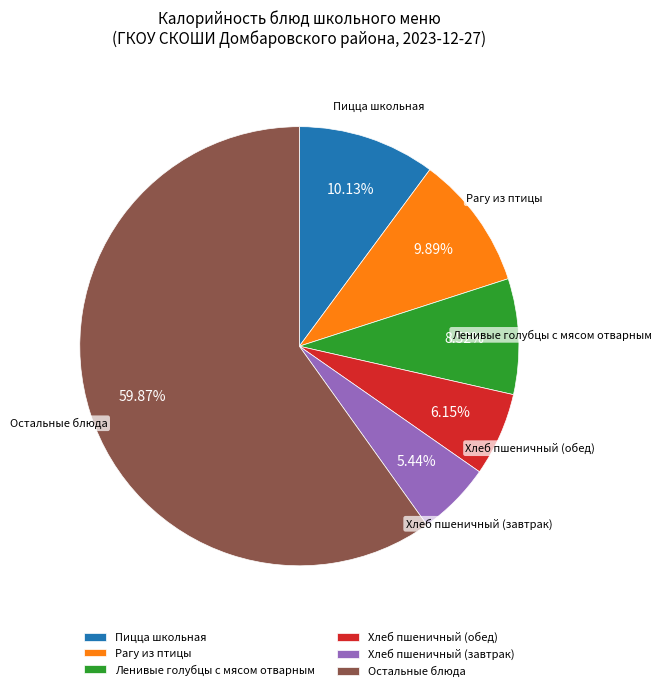

What is the majority slice?

Остальные блюда